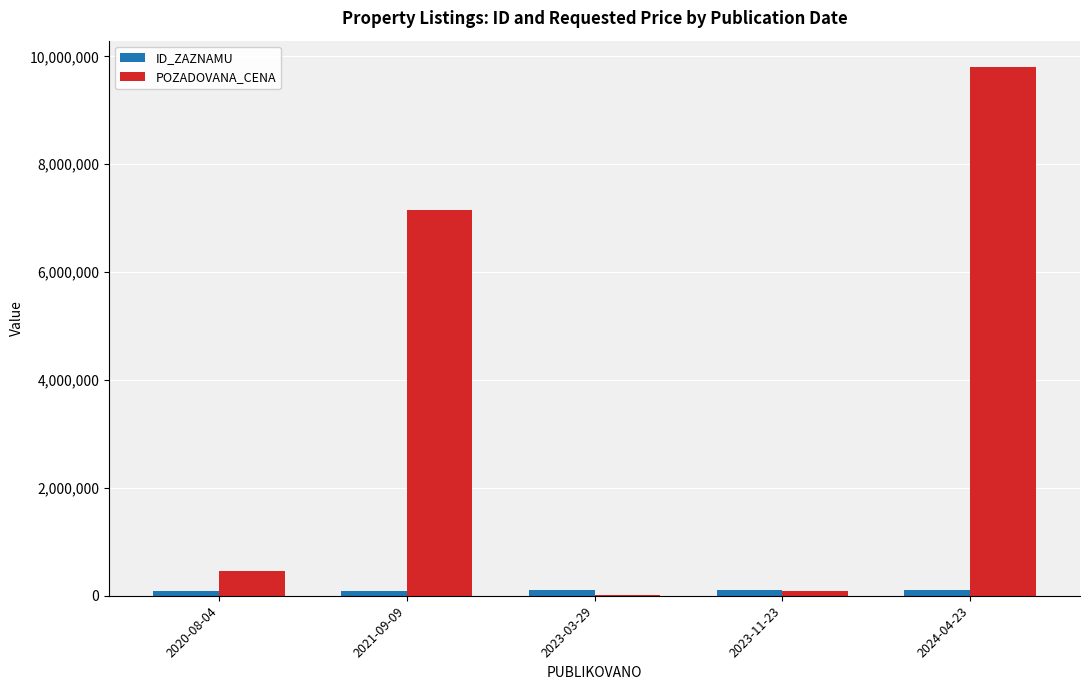

Which series changed the most between 2021-09-09 and 2024-04-23?

POZADOVANA_CENA